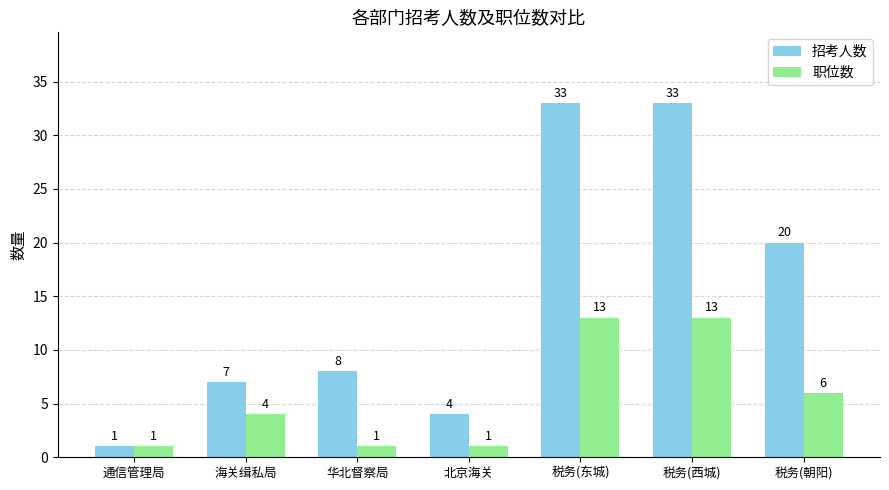

Reading left to right, list all the values displayed in this chart.

招考人数: 1	7	8	4	33	33	20
职位数: 1	4	1	1	13	13	6